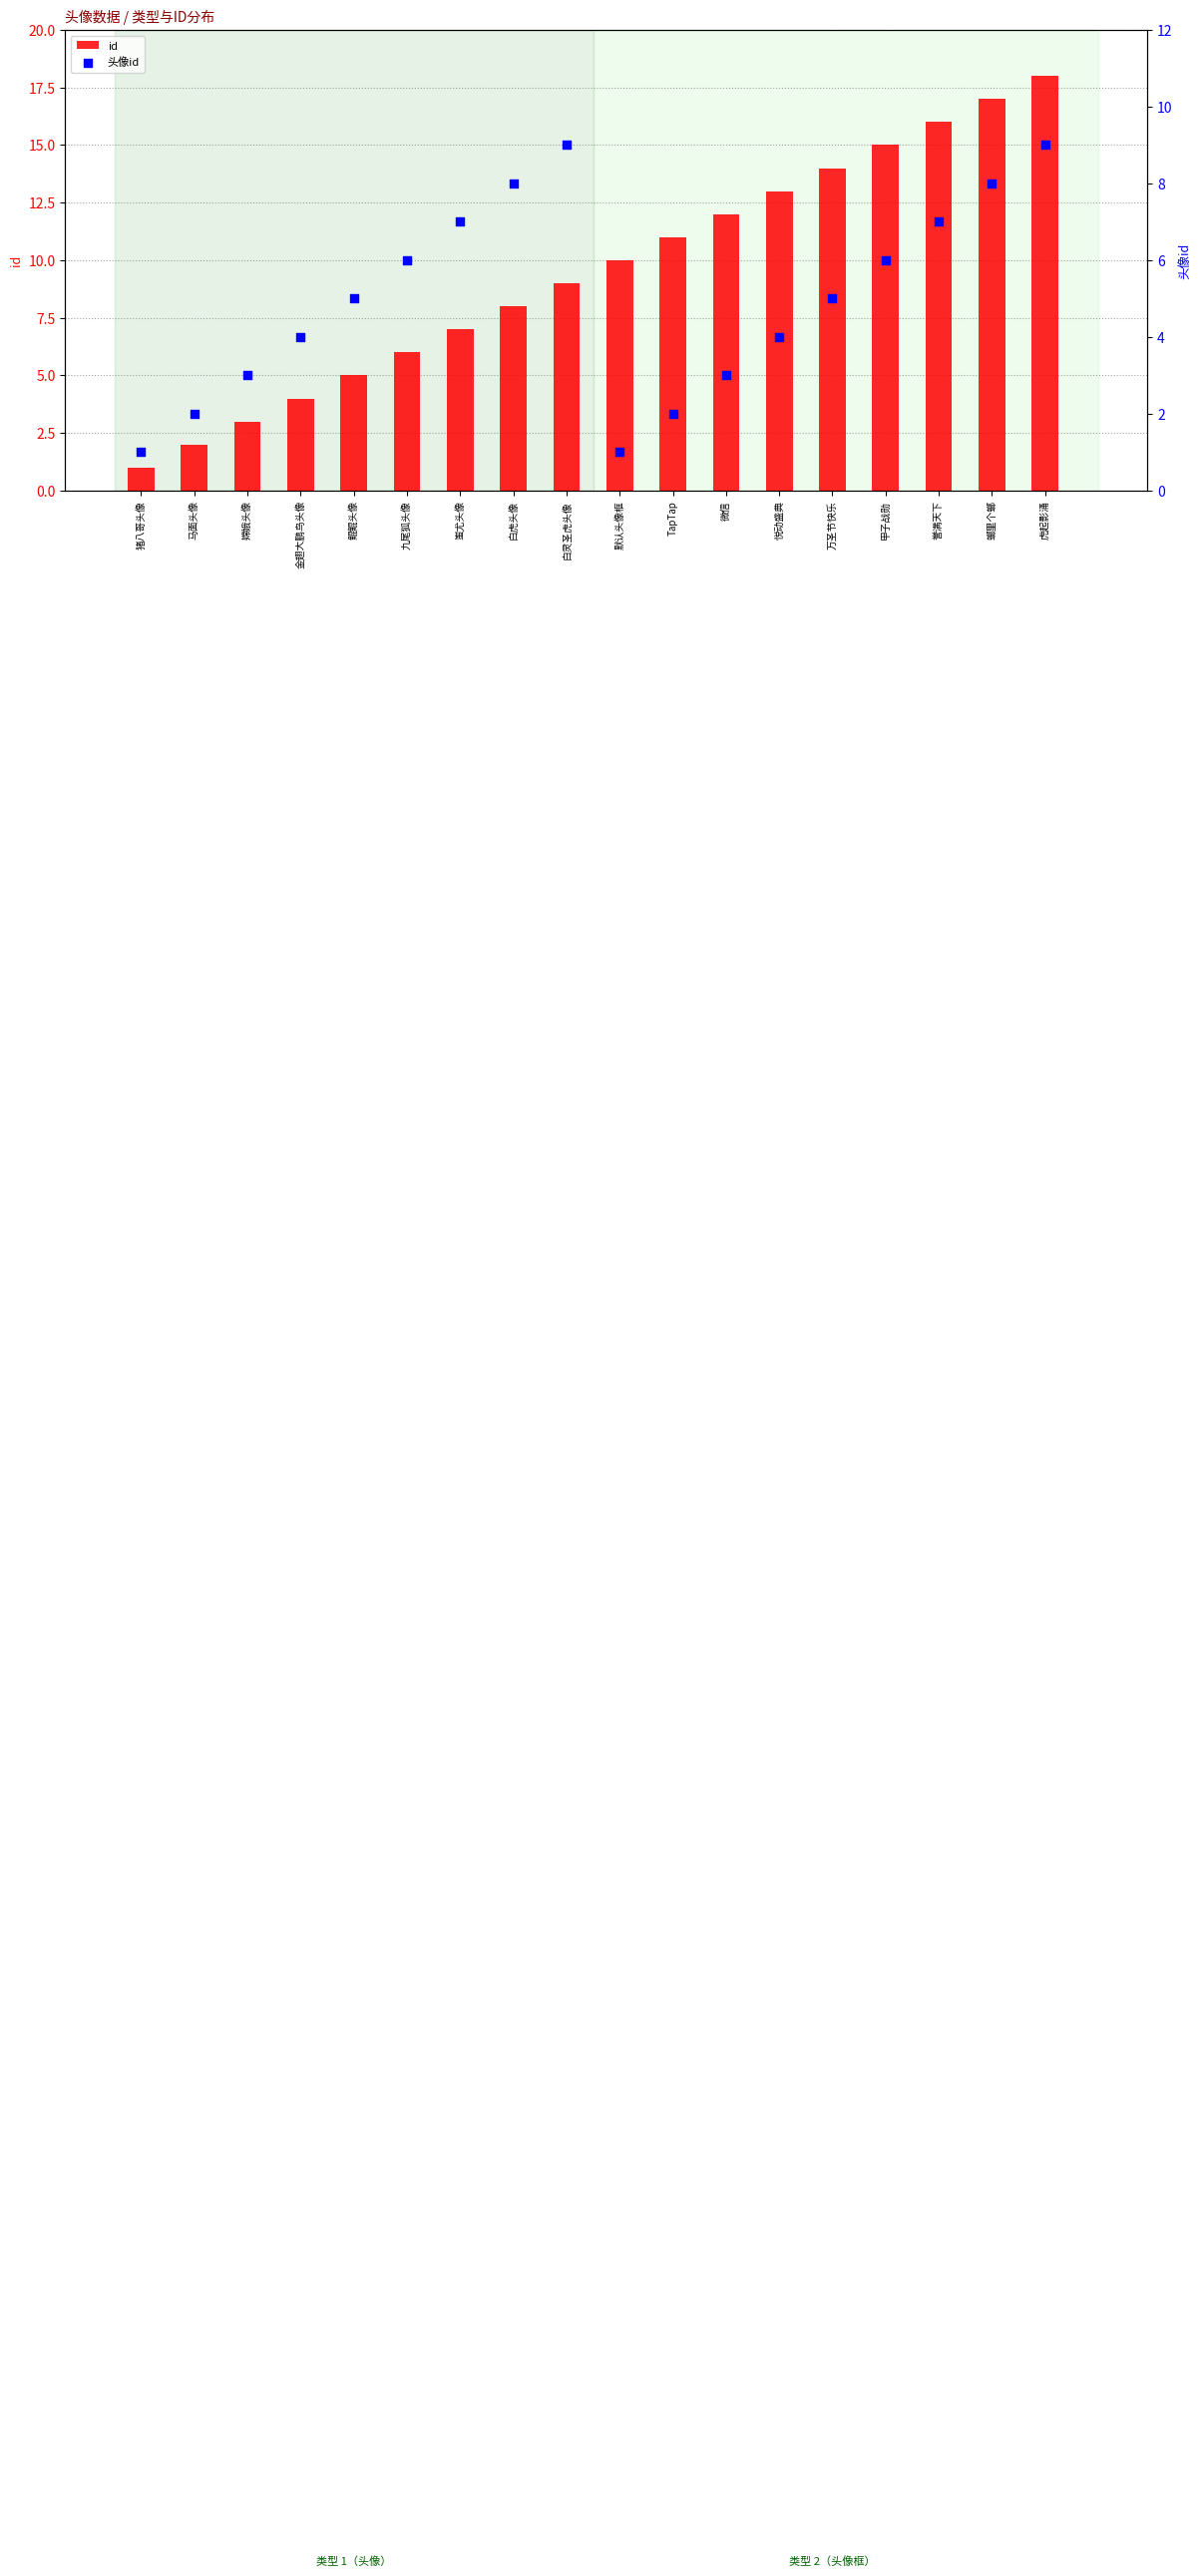

At how many categories does at least one series exceed 5?

13